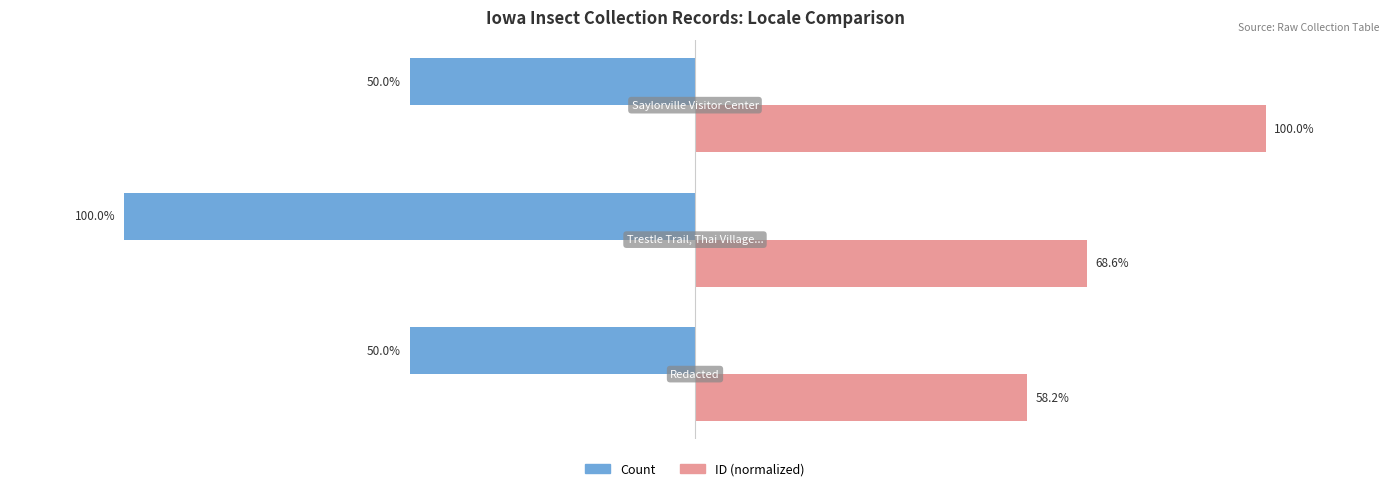

List the series in order of their peak value, highest first.

ID (normalized), Count